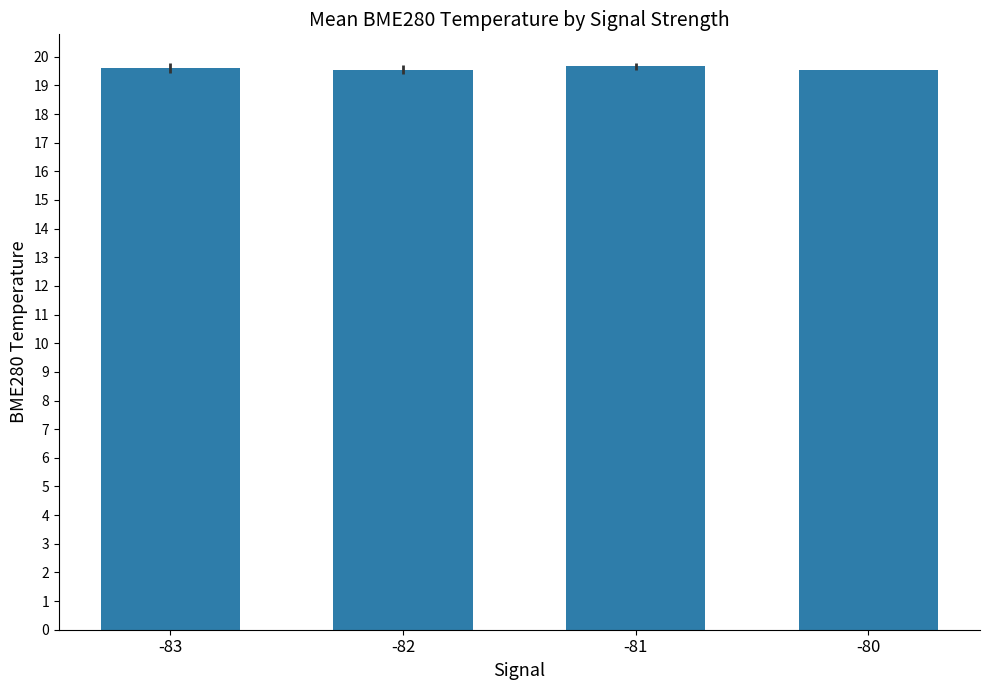

What is the difference between the maximum and second lowest values?

0.1